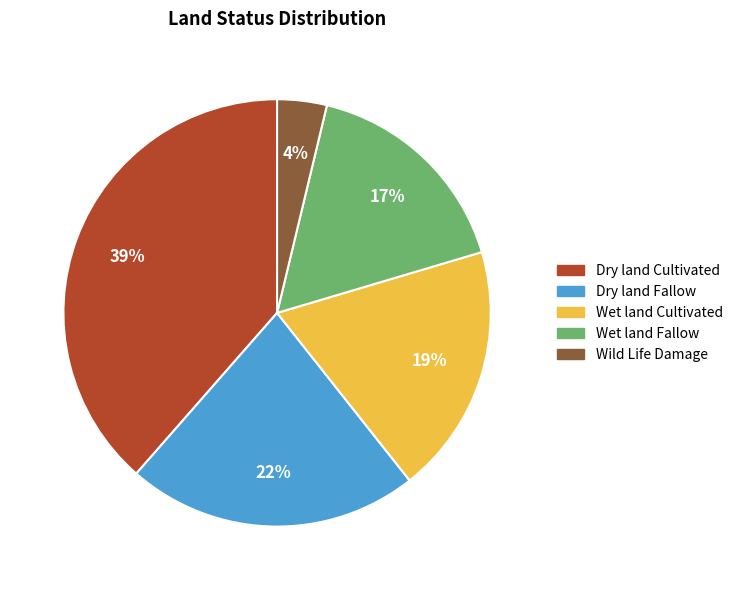

How many segments does this pie chart have?

5